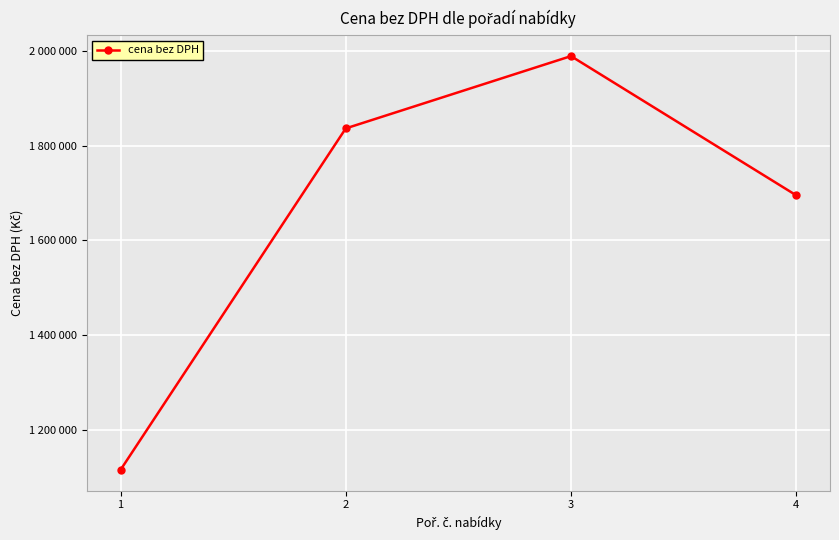

What is the ratio of the value at 2 to the value at 3?

0.9